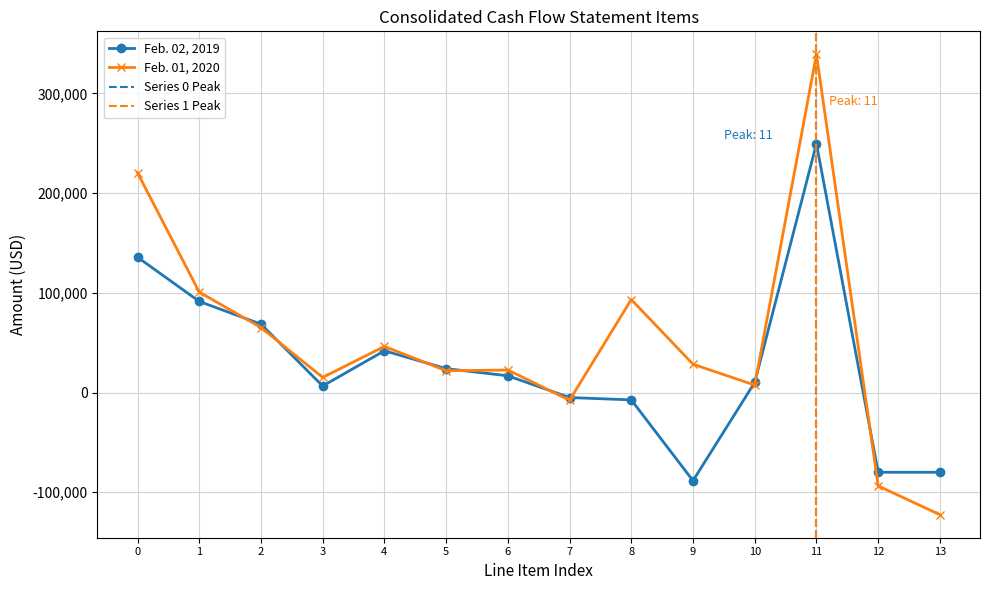

What are all the series names shown in the legend?

Feb. 02, 2019, Feb. 01, 2020